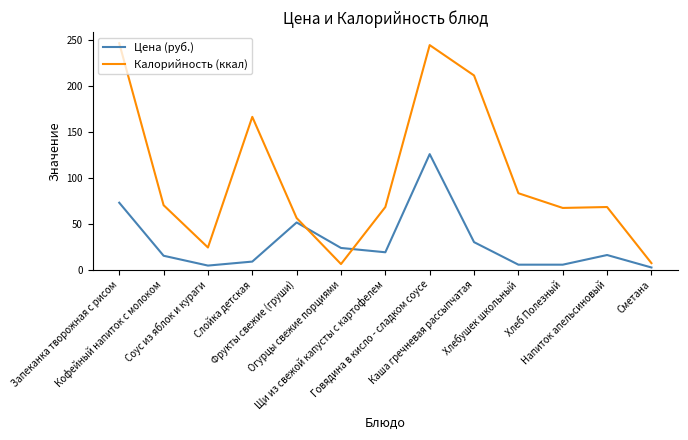

What is the spread (max minus min) of values at Запеканка творожная с рисом?

173.3